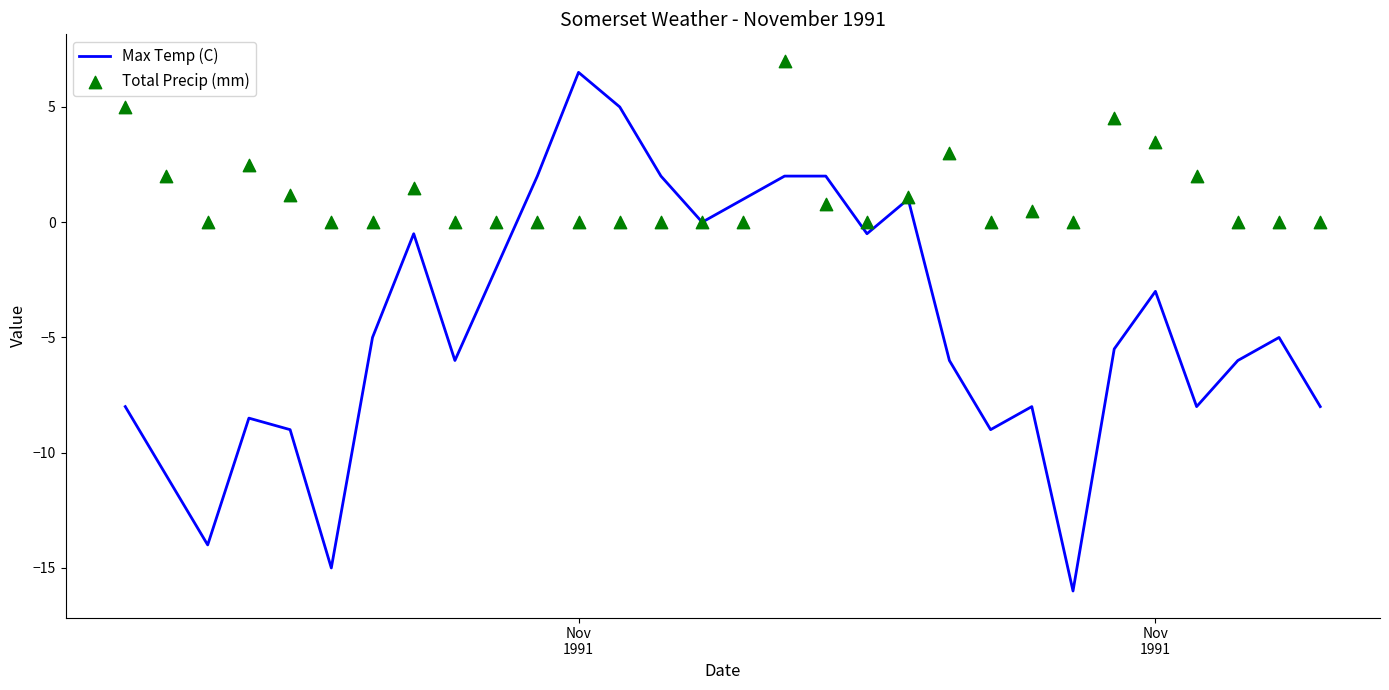

Which series reaches the maximum Y coordinate?

Total Precip (mm)